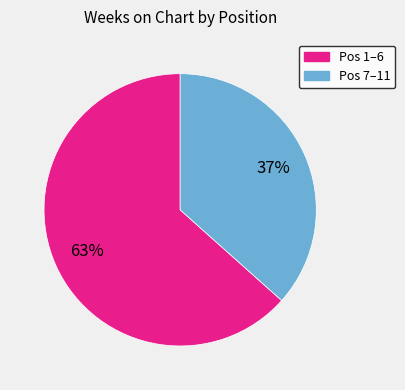

Is there a majority slice in this chart?

Yes